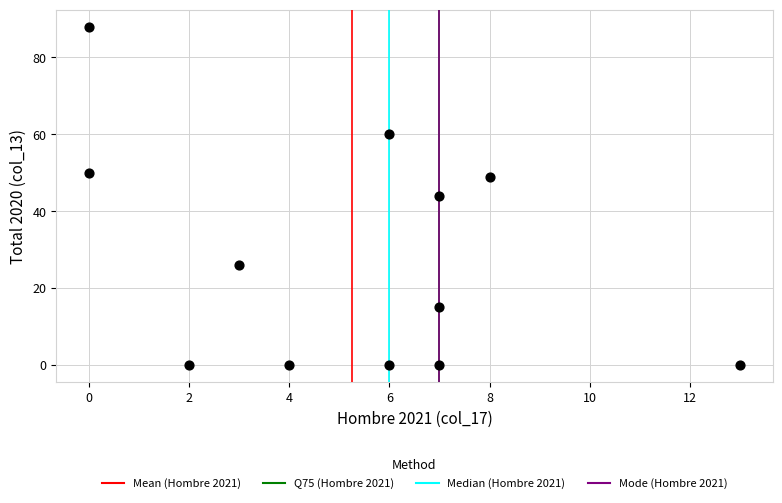

What is the range of X values (max minus min)?

13